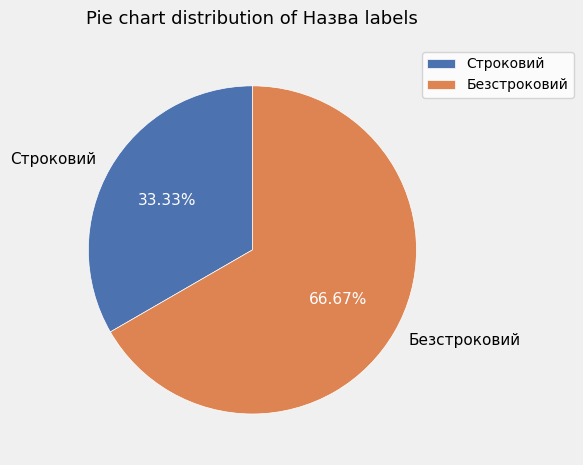

Which category has the smallest portion of the pie?

Строковий